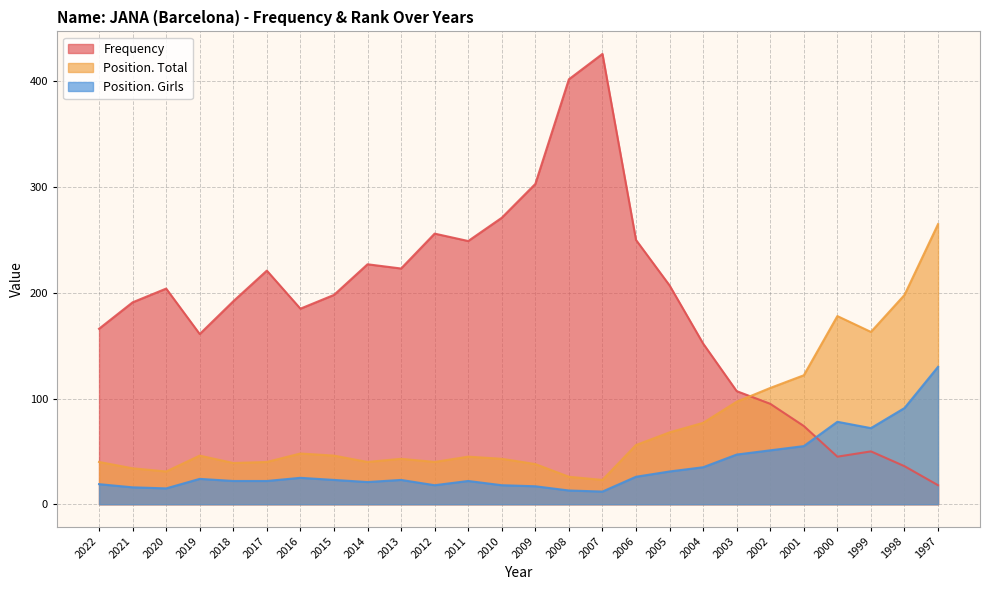

At which category does Frequency reach its first local peak?

2020